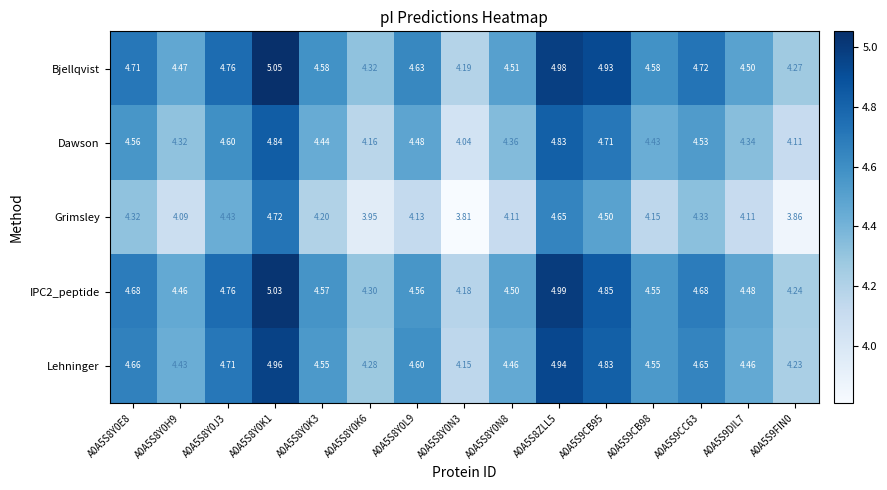

Is the value of Grimsley at A0A5S8Y0E8 greater than the value of Bjellqvist at A0A5S8ZLL5?

No